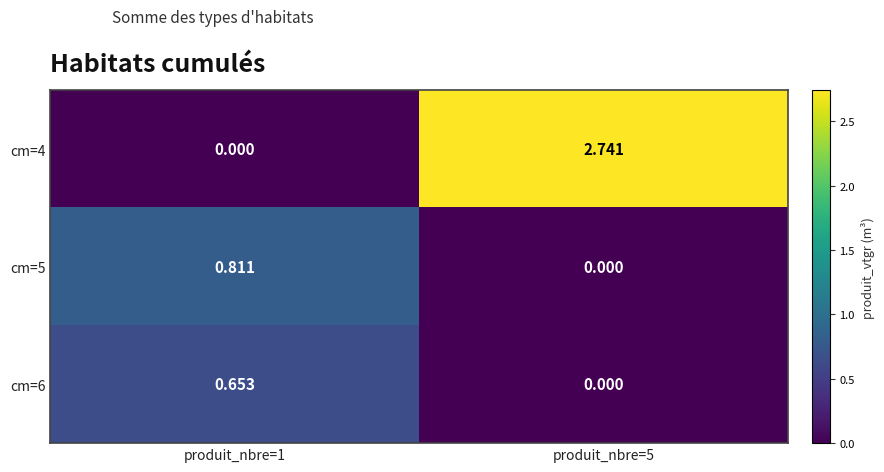

Is the value of cm=4 at produit_nbre=5 greater than the value of cm=5 at produit_nbre=1?

Yes